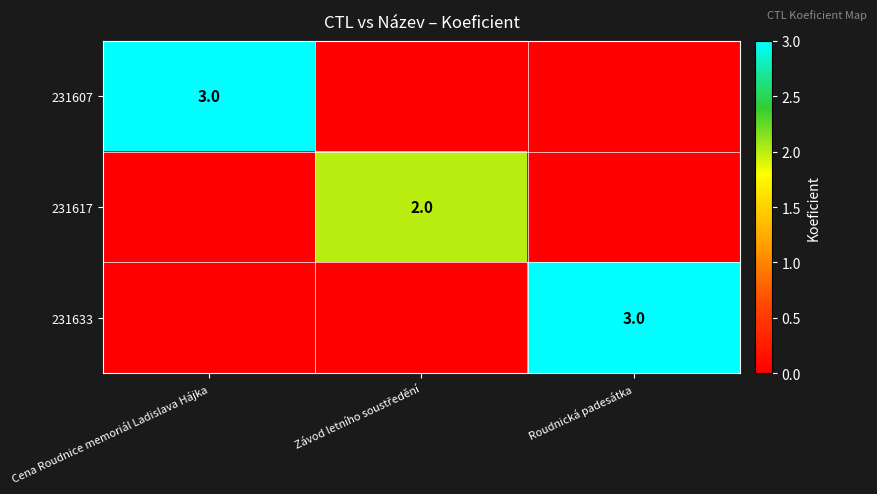

The value of 231607 at Cena Roudnice memoriál Ladislava Hájka is 1. True or false?

False